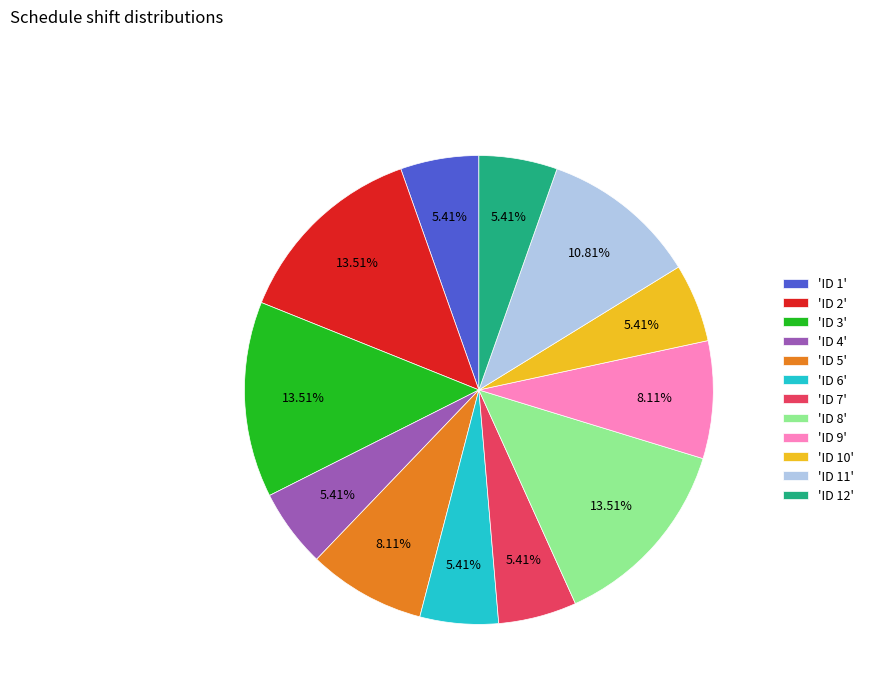

Do 'ID 4' and 'ID 9' together represent more than half of the pie?

No